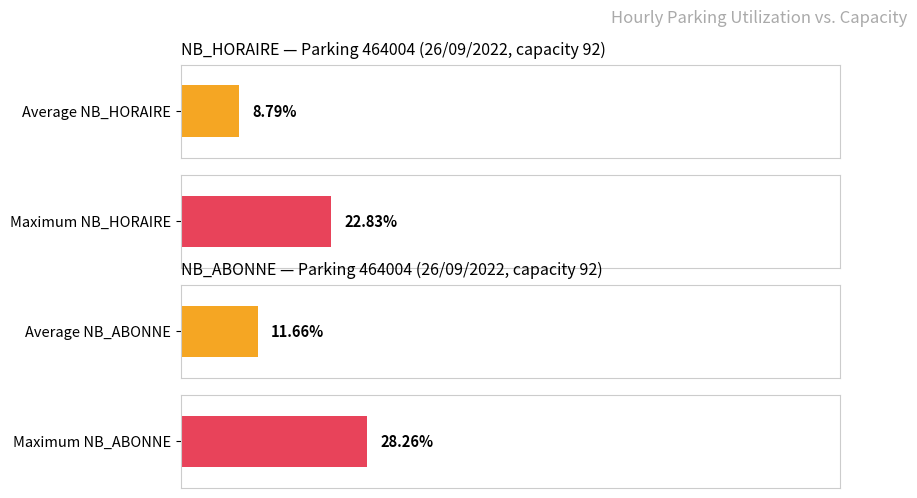

The NB_ABONNE series shows 8 at 1. True or false?

False